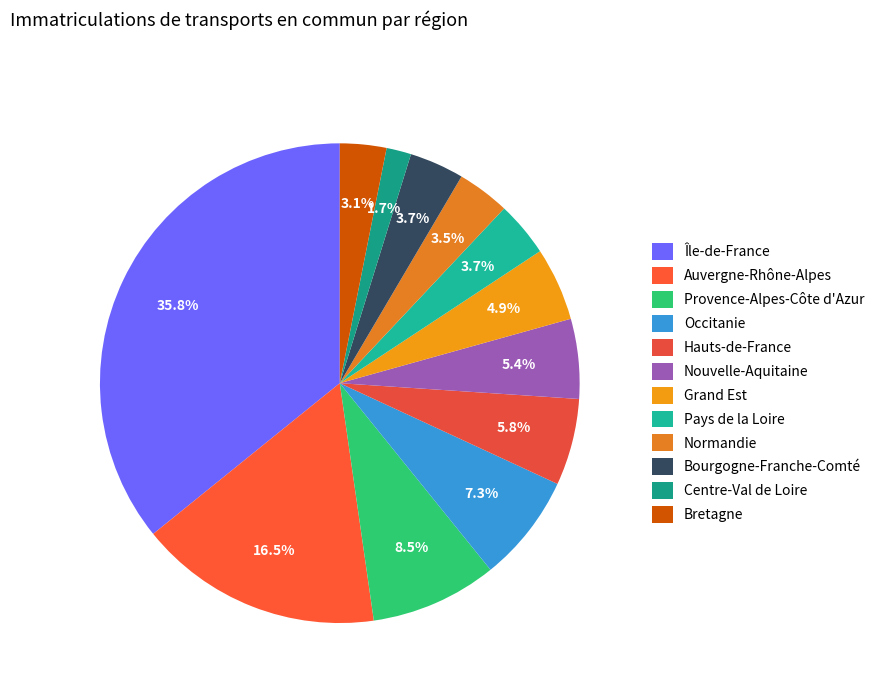

Is it true that Provence-Alpes-Côte d'Azur is 2% of the pie?

False